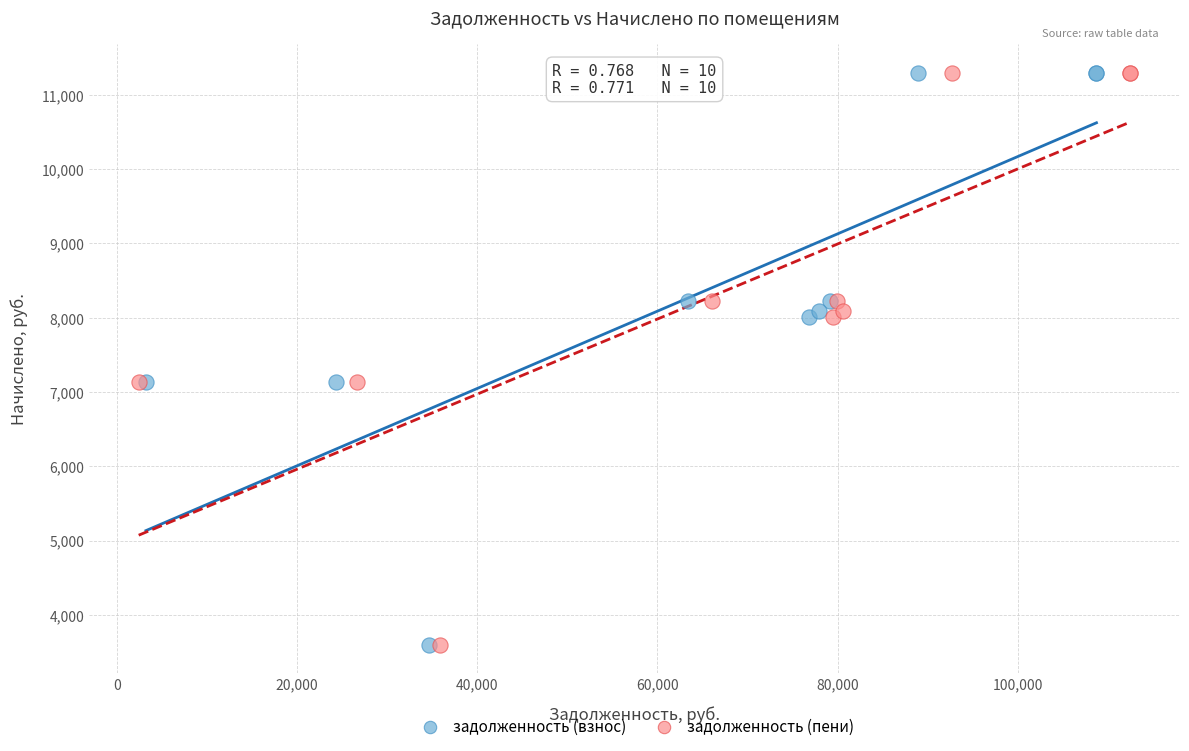

What are all the series names shown in the legend?

задолженность (взнос), задолженность (пени)